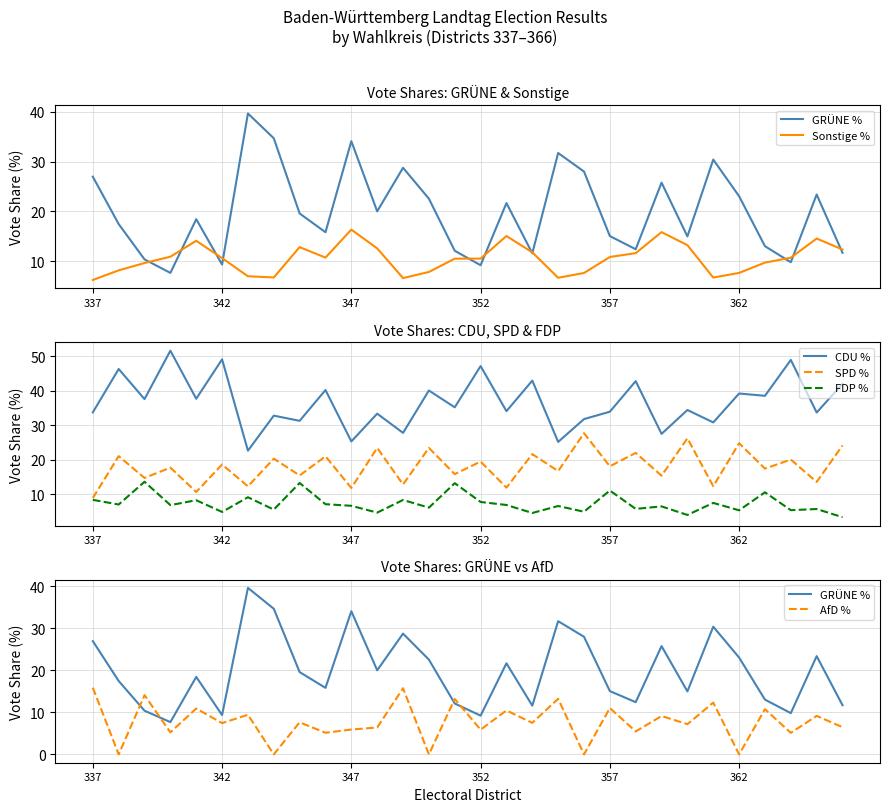

True or false: CDU % and SPD % intersect in this chart.

False